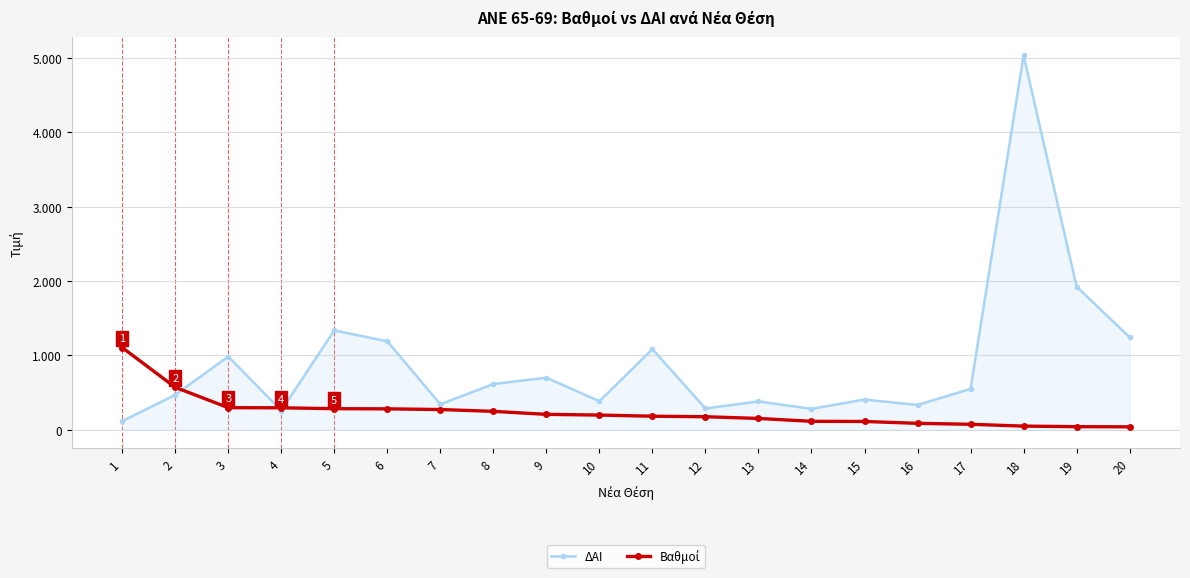

Does the chart have visible grid lines?

Yes